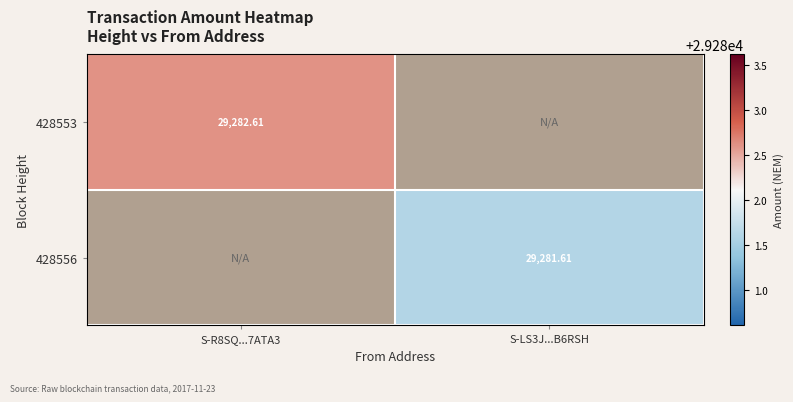

Rank the series at S-R8SQ...7ATA3 from highest to lowest value.

428553, 428556